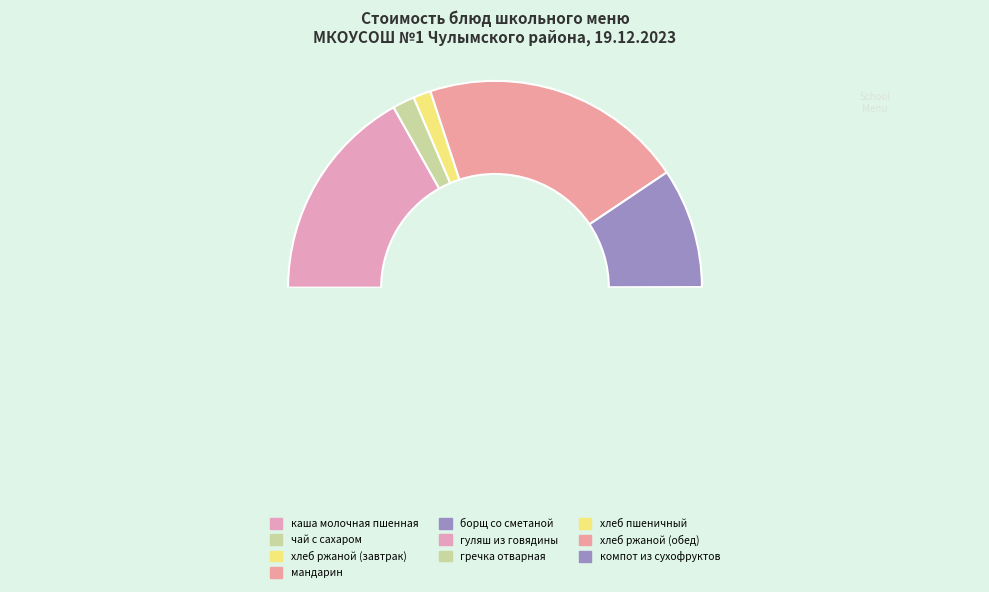

Is there a majority slice in this chart?

No